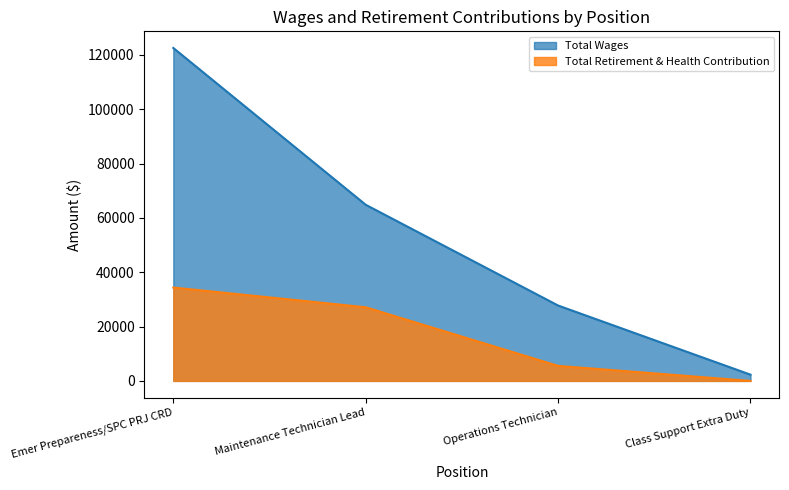

True or false: Total Wages and Total Retirement & Health Contribution cross at least once.

False